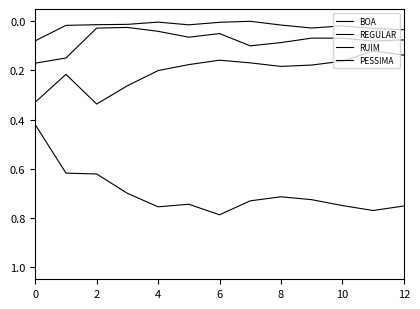

How many lines are shown in the chart?

4